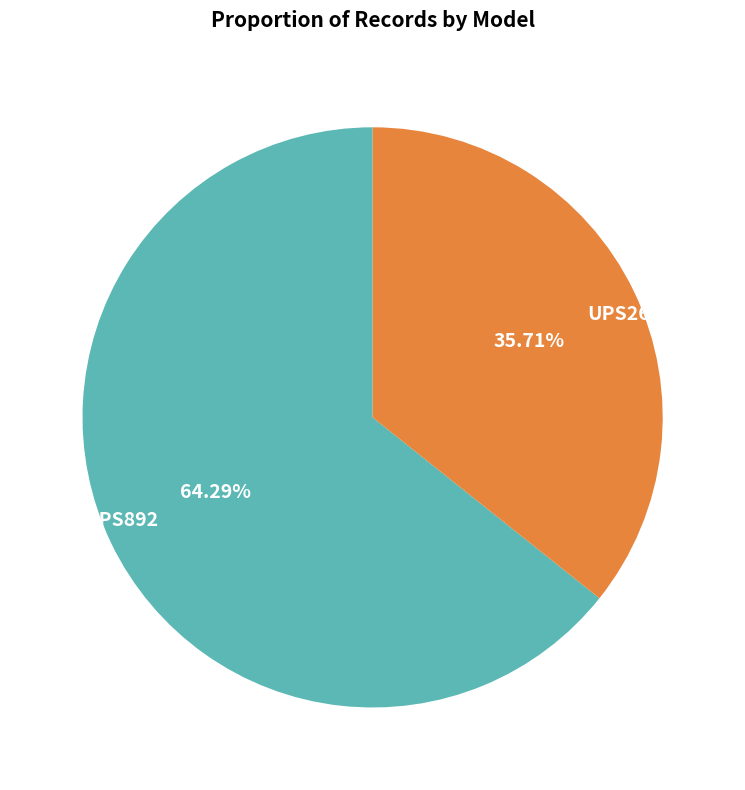

Combined, what portion of the pie is UPS2692 and UPS892?

100.0%